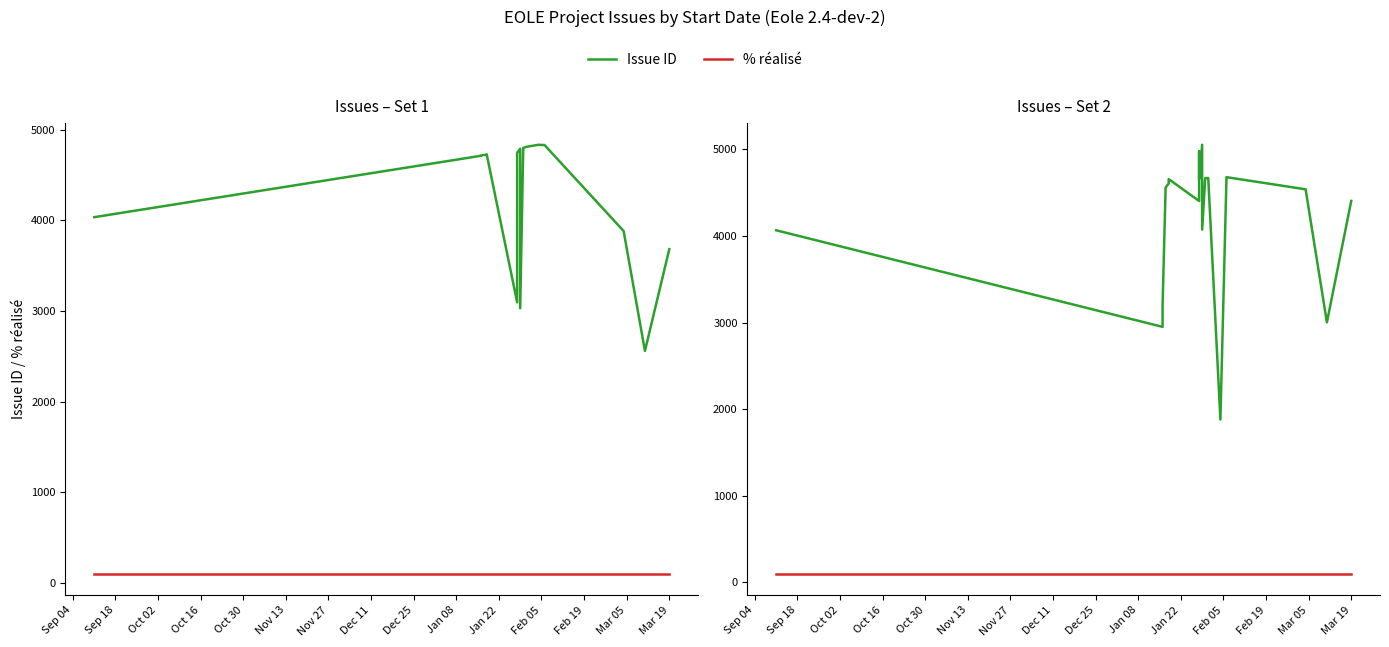

What is the label of the 10th point from the right?

Jan 22